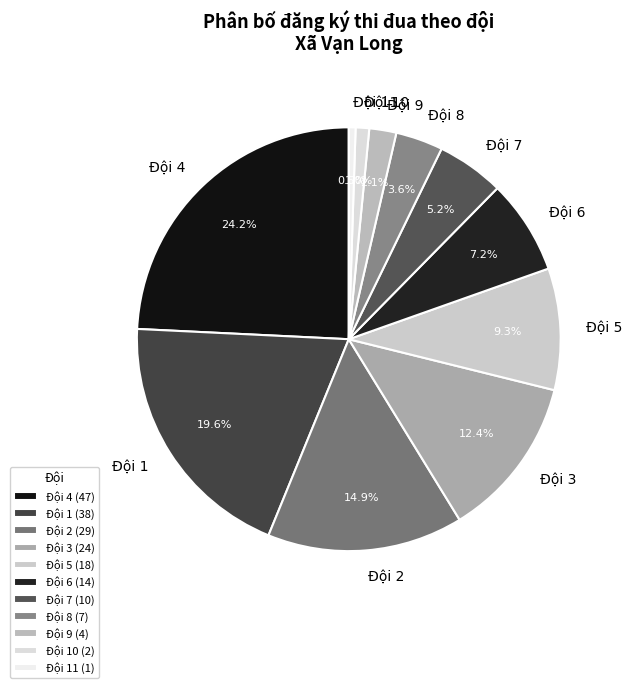

Rank the categories by value from lowest to highest.

Đội 11, Đội 10, Đội 9, Đội 8, Đội 7, Đội 6, Đội 5, Đội 3, Đội 2, Đội 1, Đội 4